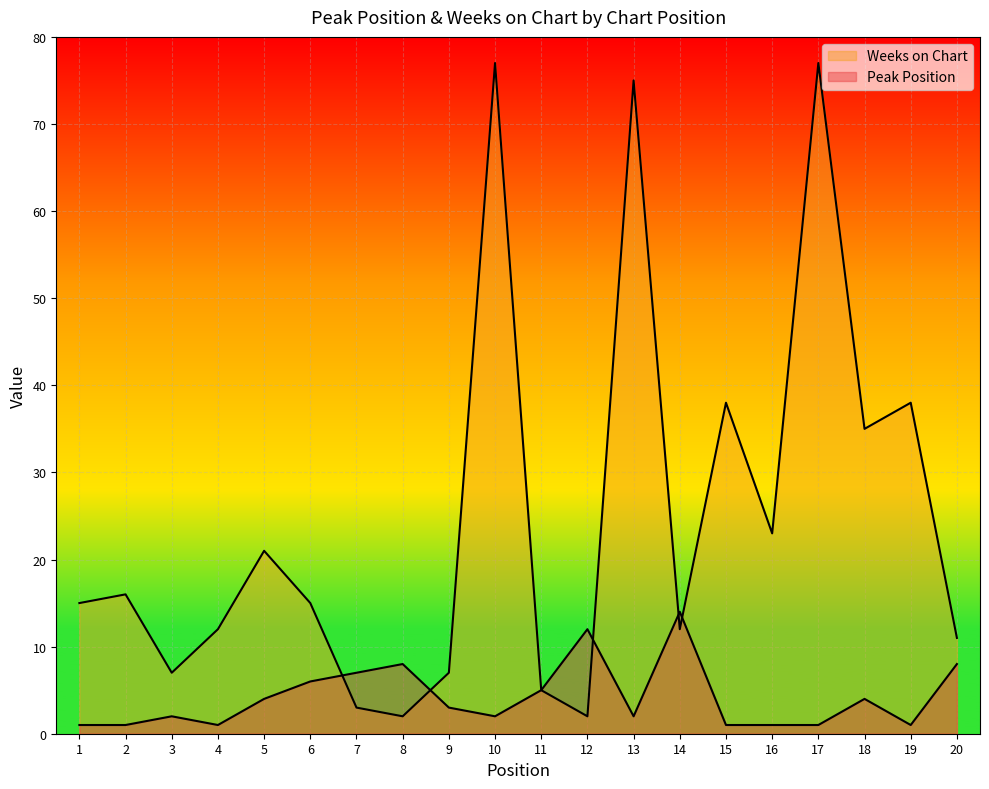

True or false: Peak Position has a value of 1 at 19.

False